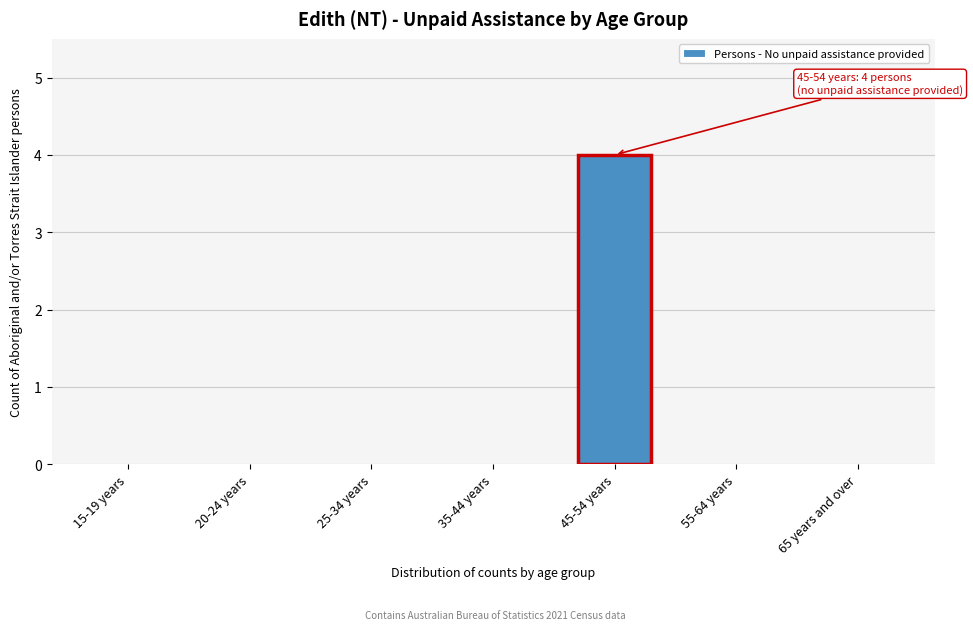

Reading right to left, extract all data points from this chart.

65 years and over=0	55-64 years=0	45-54 years=4	35-44 years=0	25-34 years=0	20-24 years=0	15-19 years=0